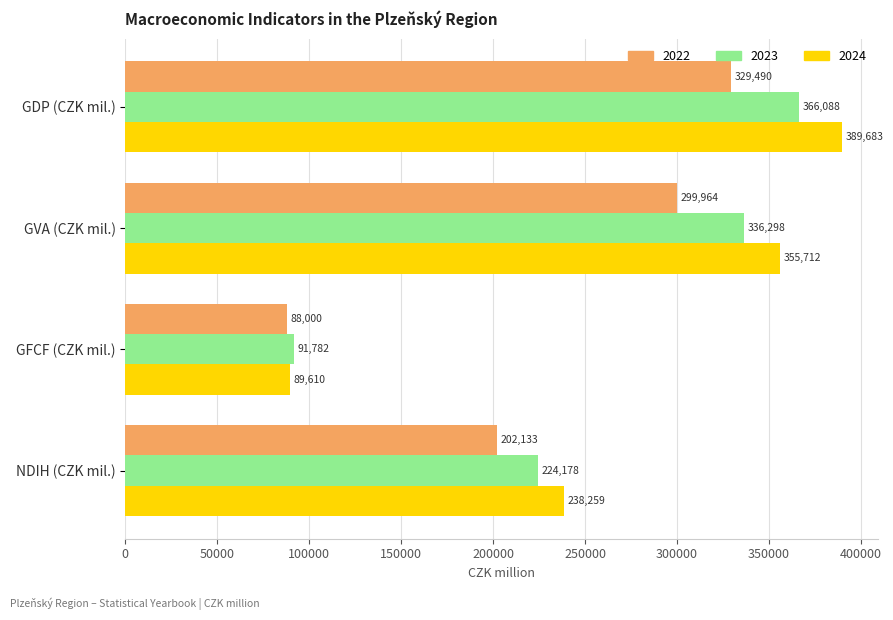

True or false: 2024 has a value of 238259 at NDIH (CZK mil.).

True